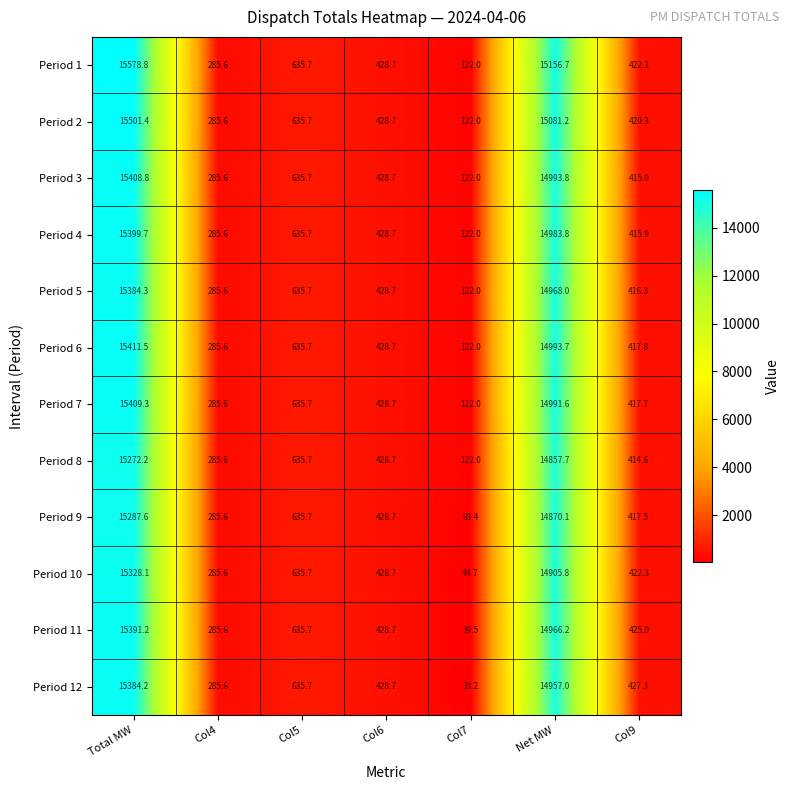

How many data points does each series have?

7